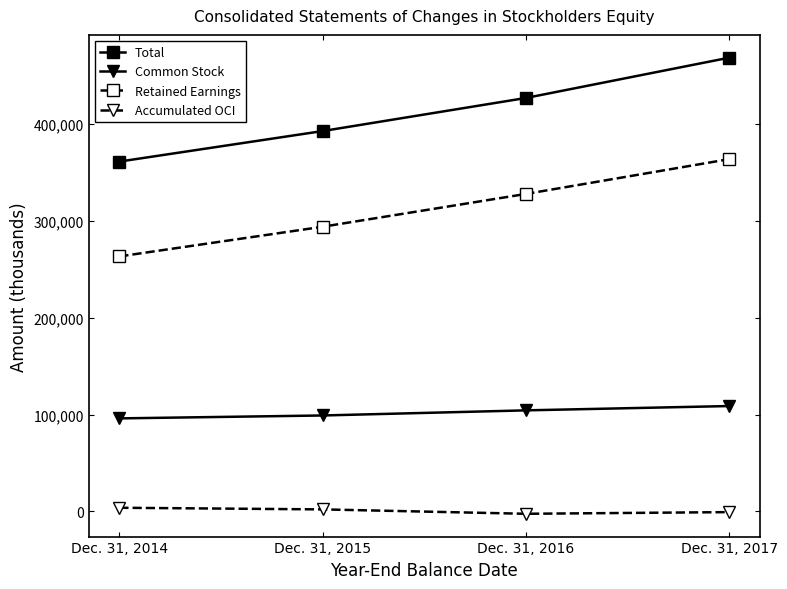

What is the maximum value shown in the chart?

468578